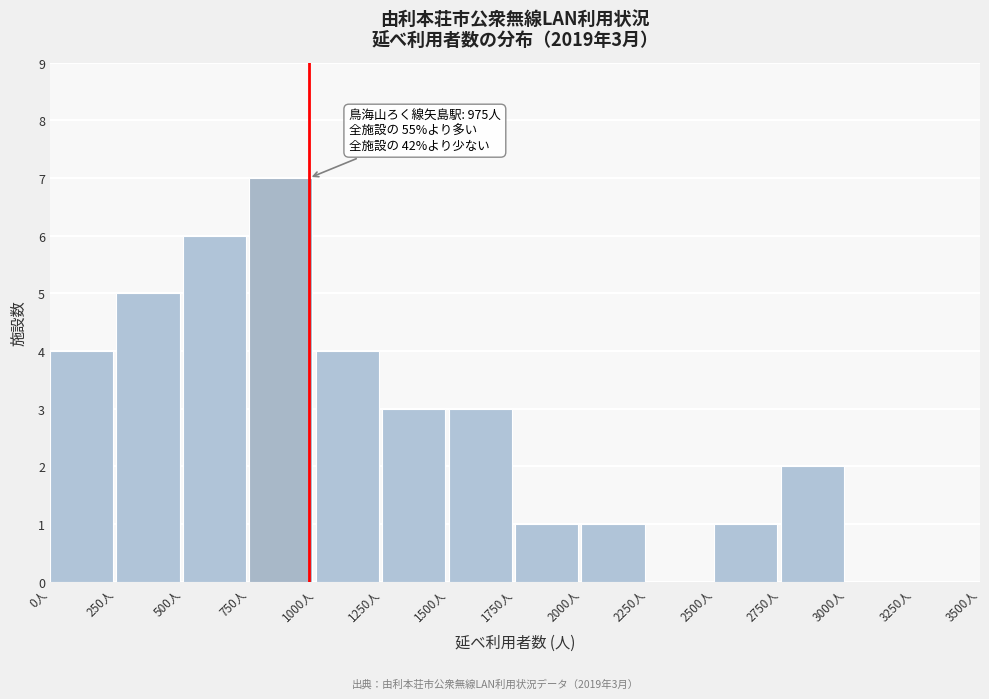

Over which range of the x-axis is the bar tallest?

750 to 1000